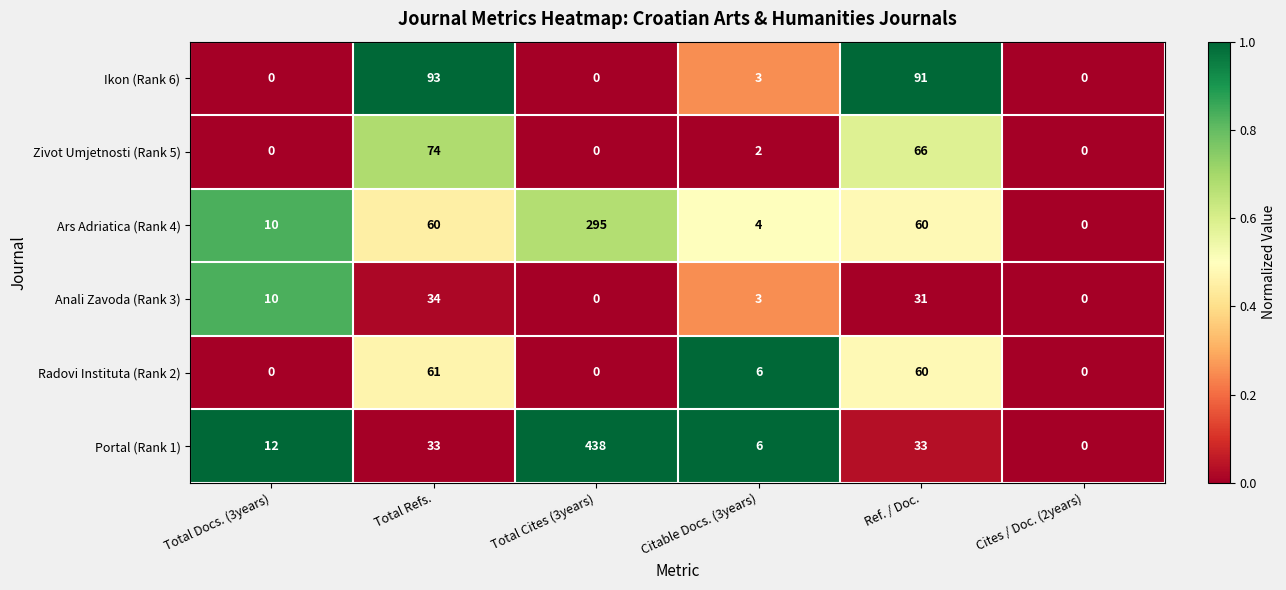

How many distinct data groups are displayed?

6